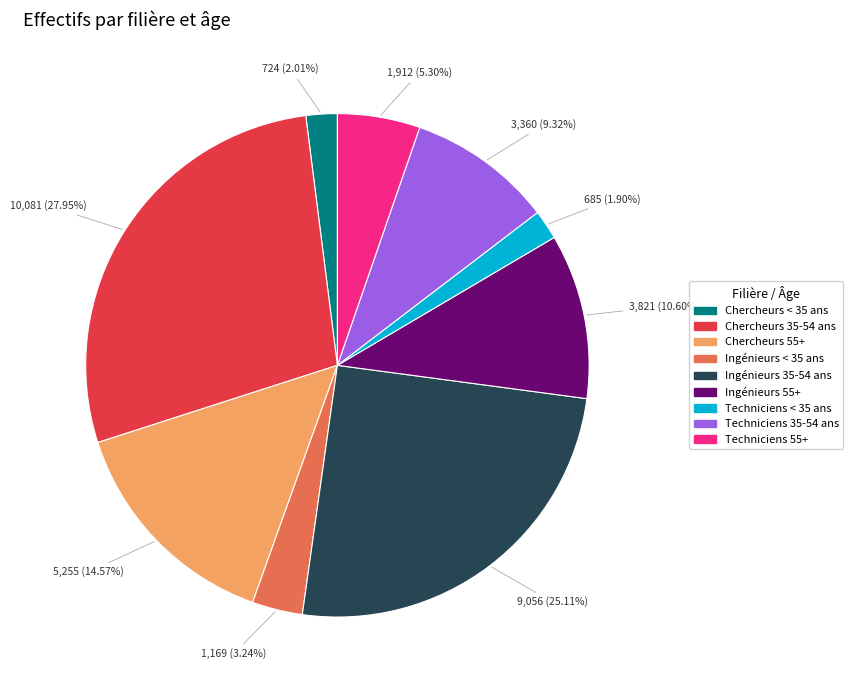

Is Ingénieurs 35-54 ans the majority of the pie?

No